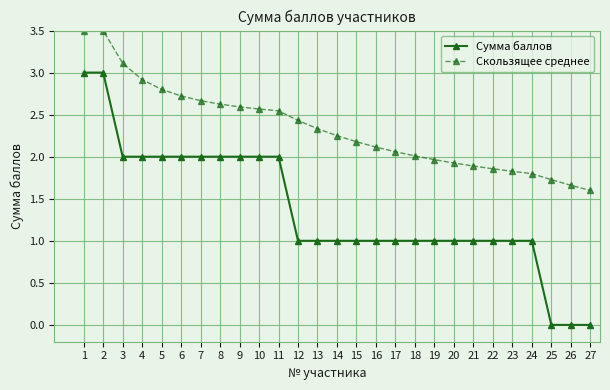

Does the chart display data point markers on the line(s)?

Yes